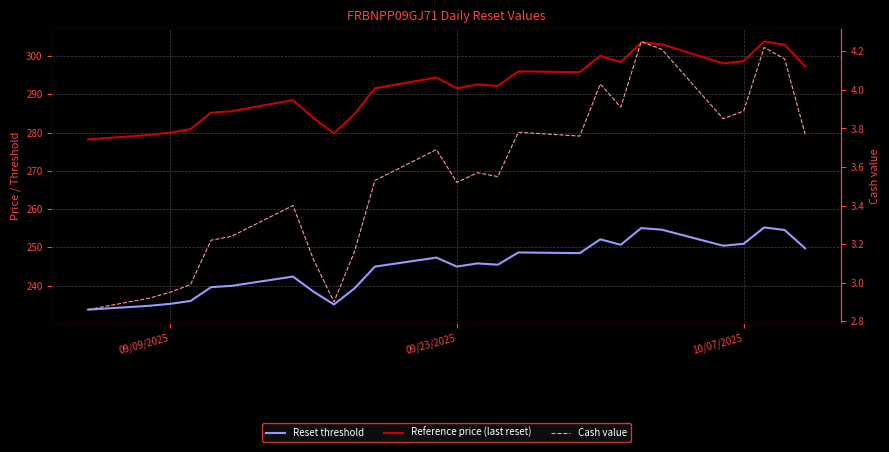

What is the smallest value displayed?

2.9